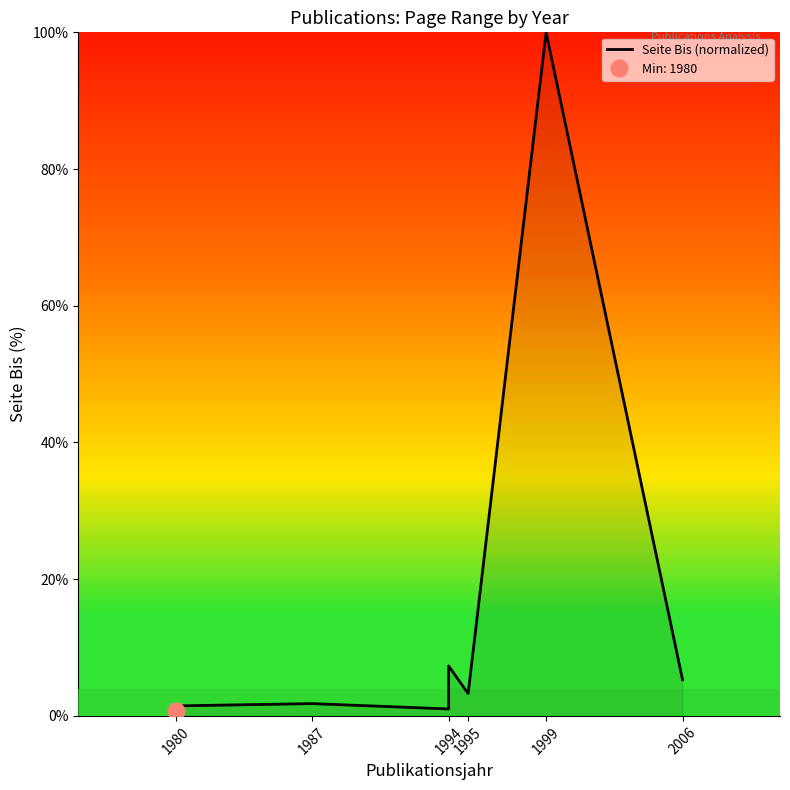

How many points are higher than both their immediate neighbors (excluding endpoints)?

3